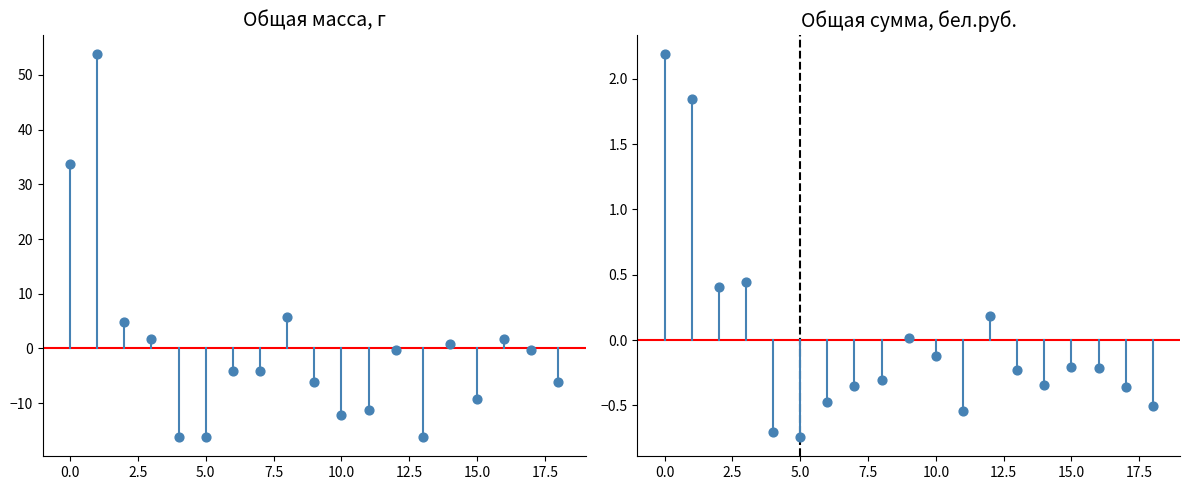

What are all the series names shown in the legend?

Общая масса, г, Общая сумма, бел.руб.